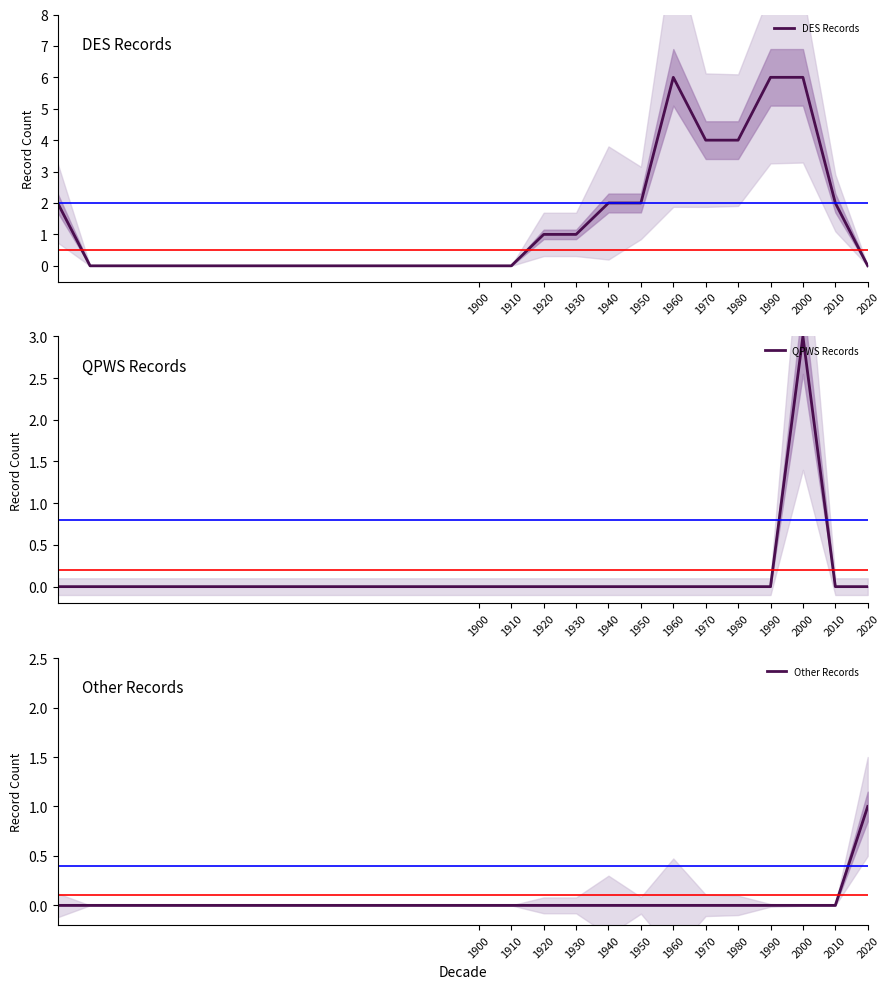

Is it true that DES Records equals 4 at 1980?

True